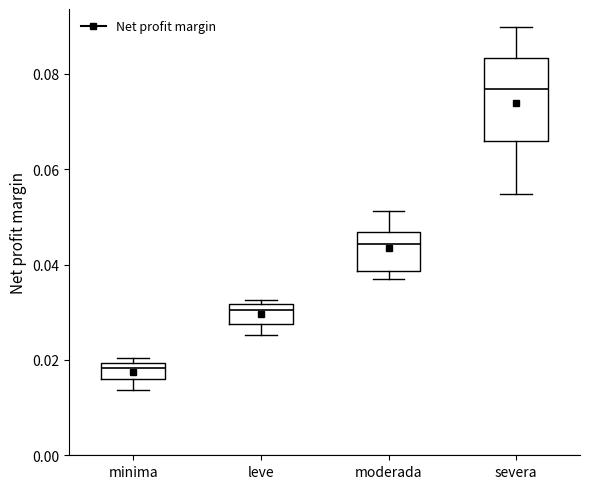

Where does the median line of the box for severa sit on the y-axis? The values are not printed on the chart, so give them approximately, as read against the axis.

0.076